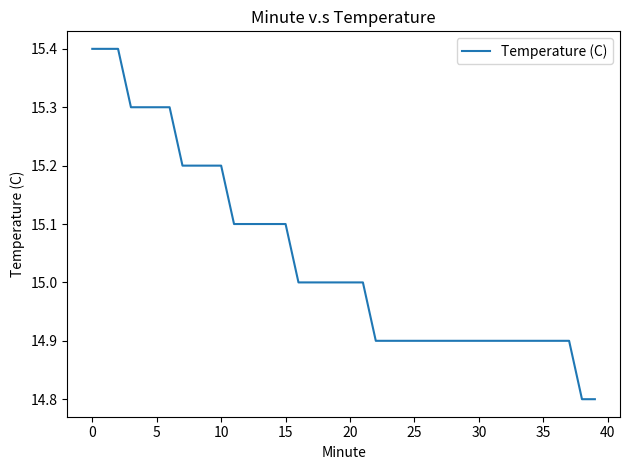

What is the difference between the maximum and minimum values?

0.6